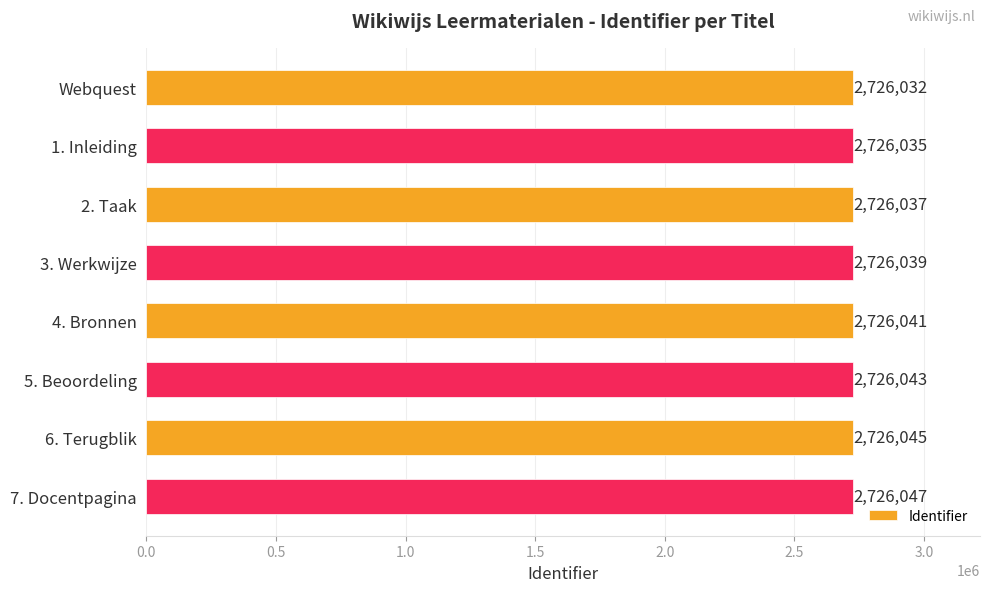

List the labels in order of value, smallest first.

Webquest, 1. Inleiding, 2. Taak, 3. Werkwijze, 4. Bronnen, 5. Beoordeling, 6. Terugblik, 7. Docentpagina